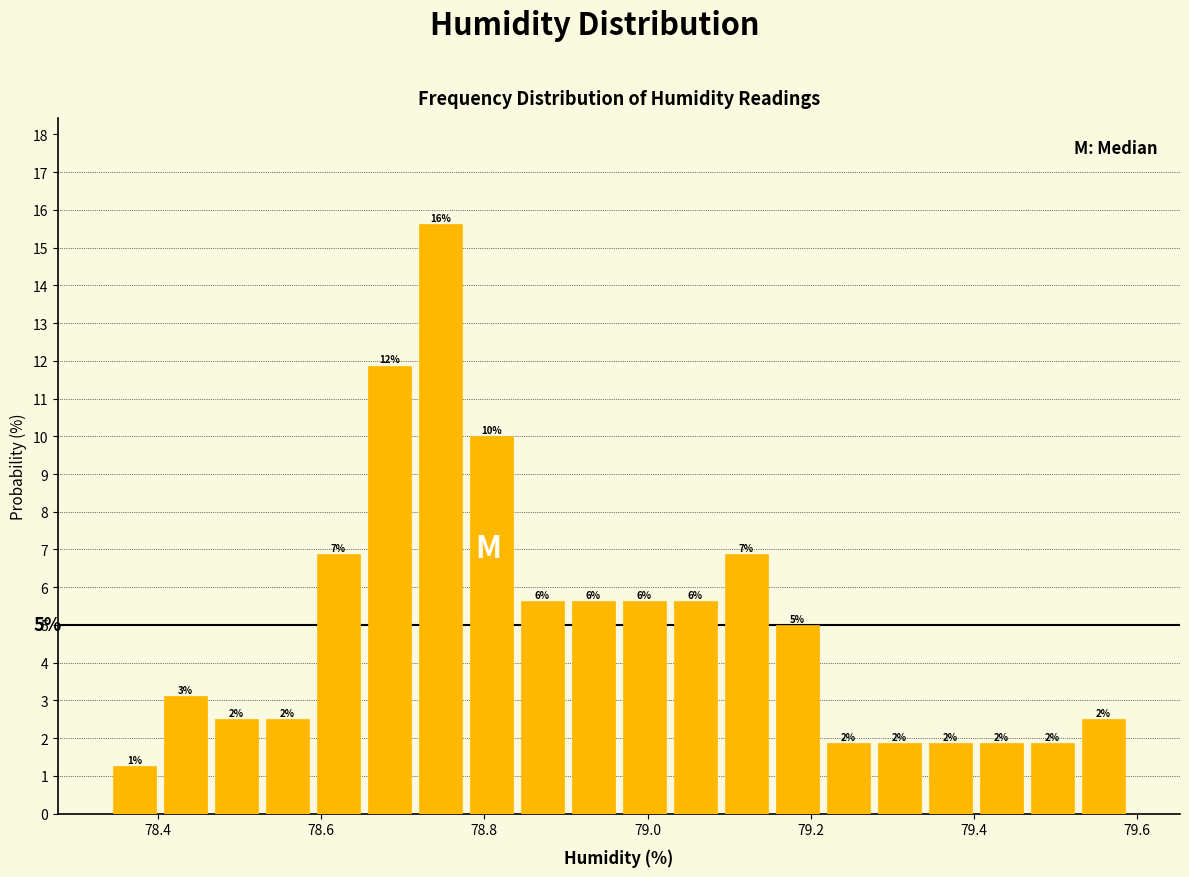

Around what value on the x-axis is the tallest bar? Give the approximate position of its centre, as read against the axis.

78.74